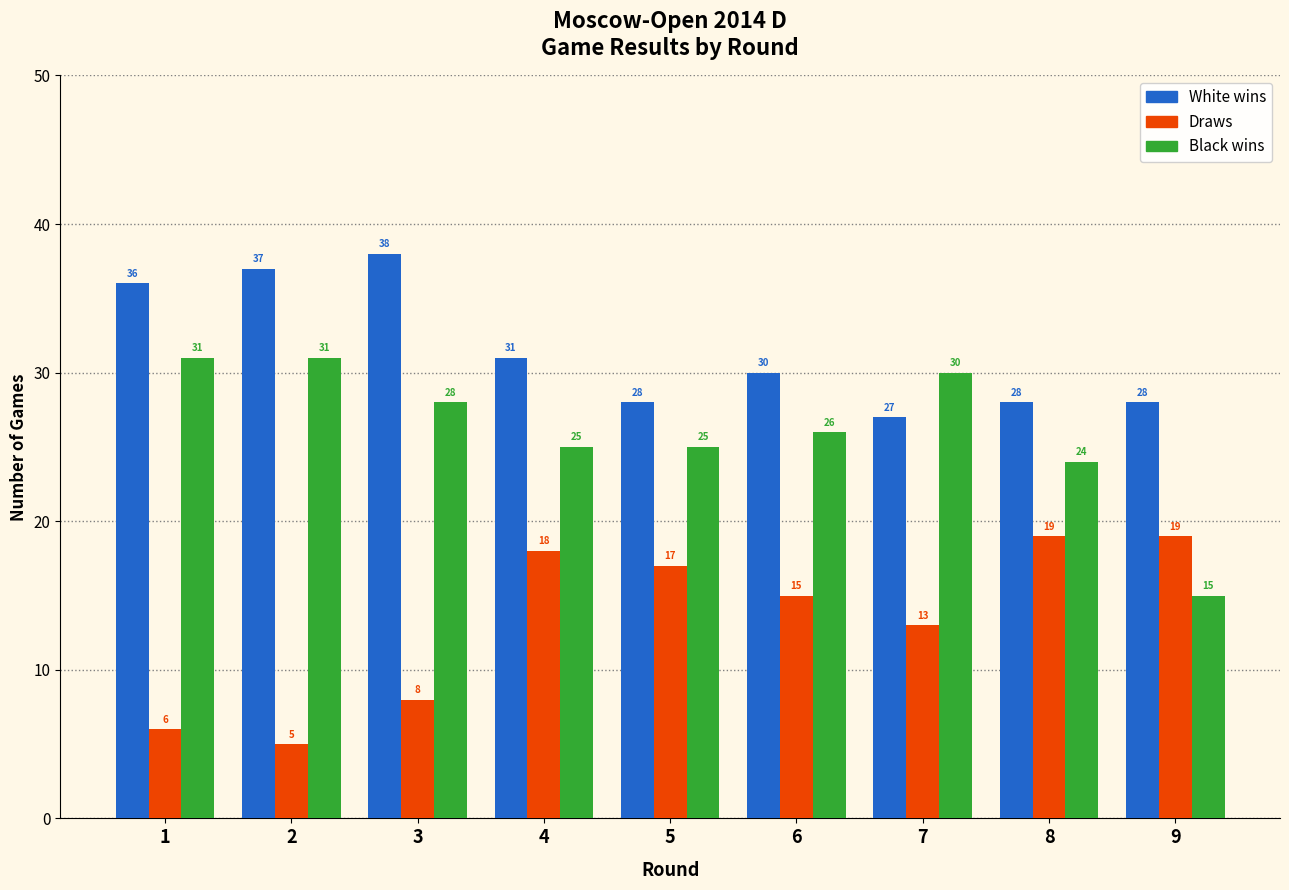

Reading right to left, list all the values displayed in this chart.

White wins: 28	28	27	30	28	31	38	37	36
Draws: 19	19	13	15	17	18	8	5	6
Black wins: 15	24	30	26	25	25	28	31	31